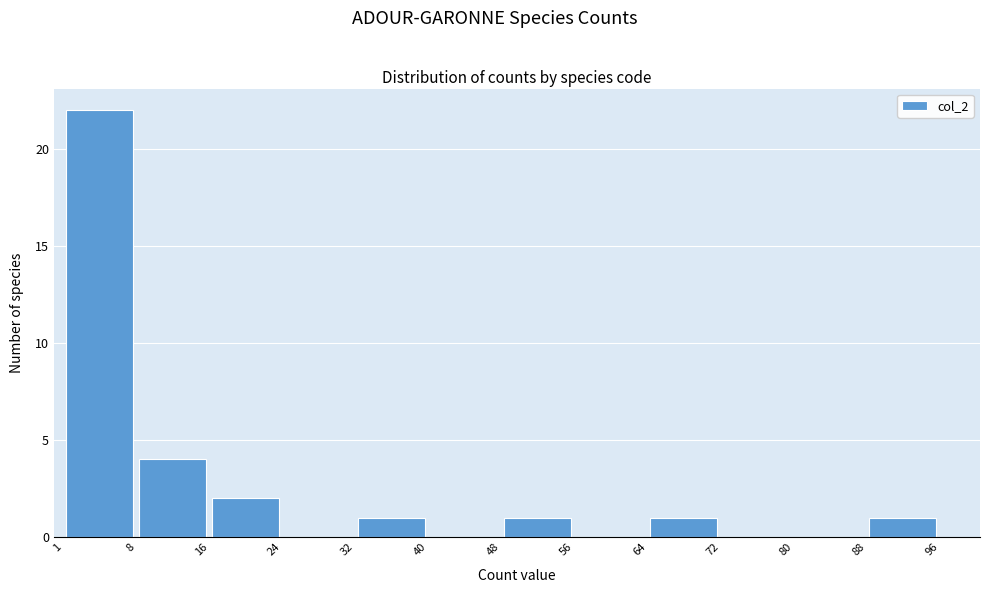

What is the height of the bar covering 64 to 72 on the x-axis? The values are not printed on the chart, so give them approximately, as read against the axis.

1